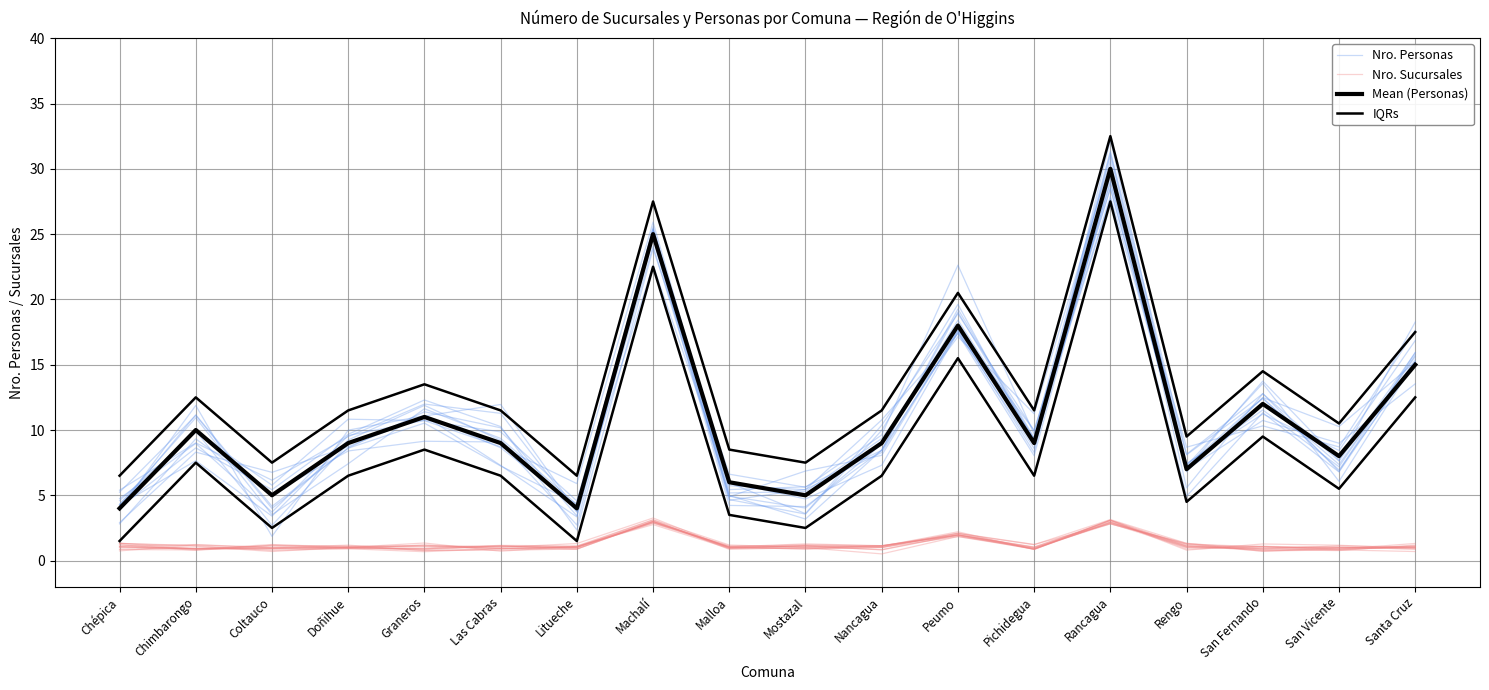

How many interior local valleys does the IQRs series have?

6